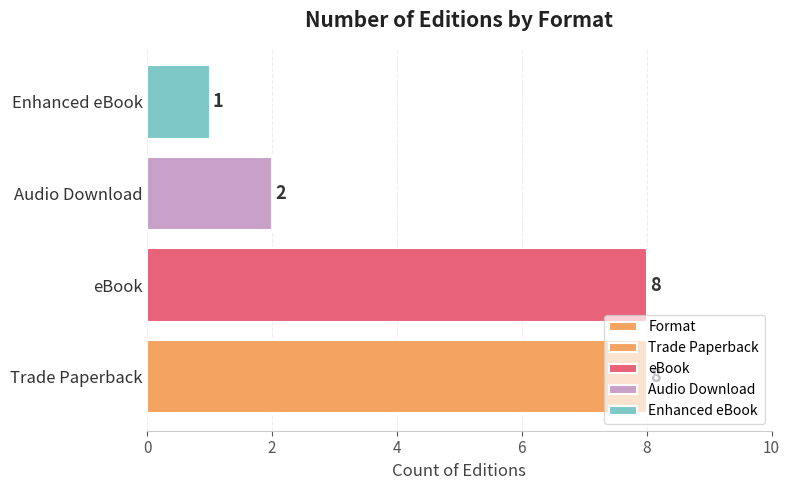

The value at Trade Paperback is 8. True or false?

True